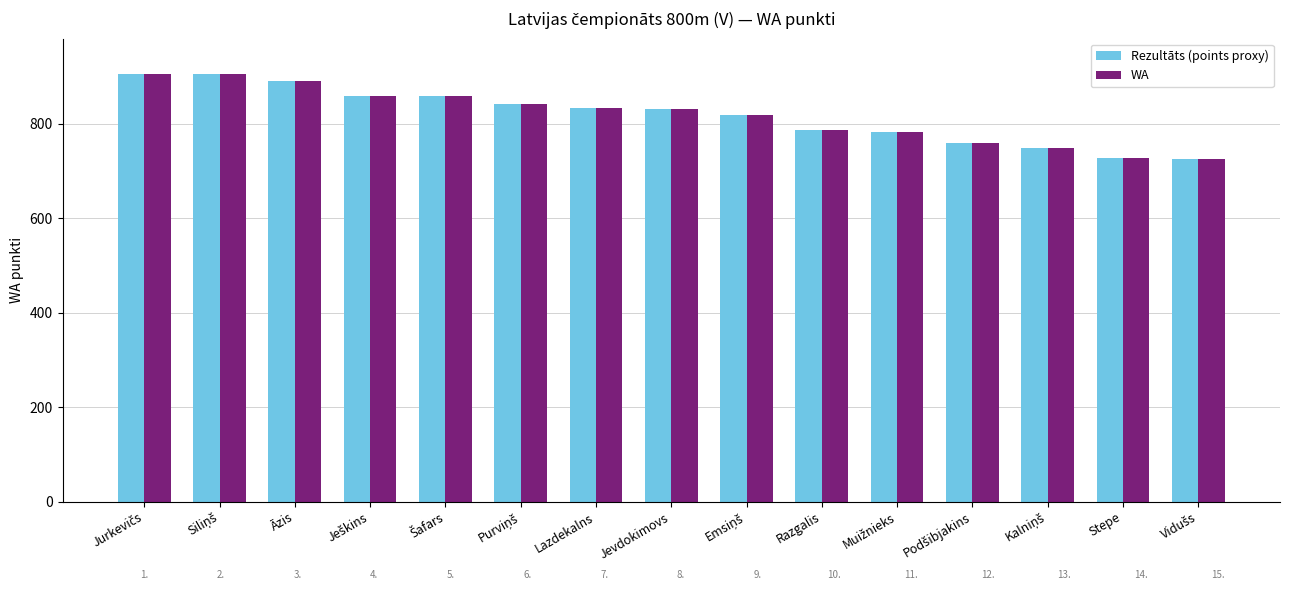

Are the bars horizontal?

No